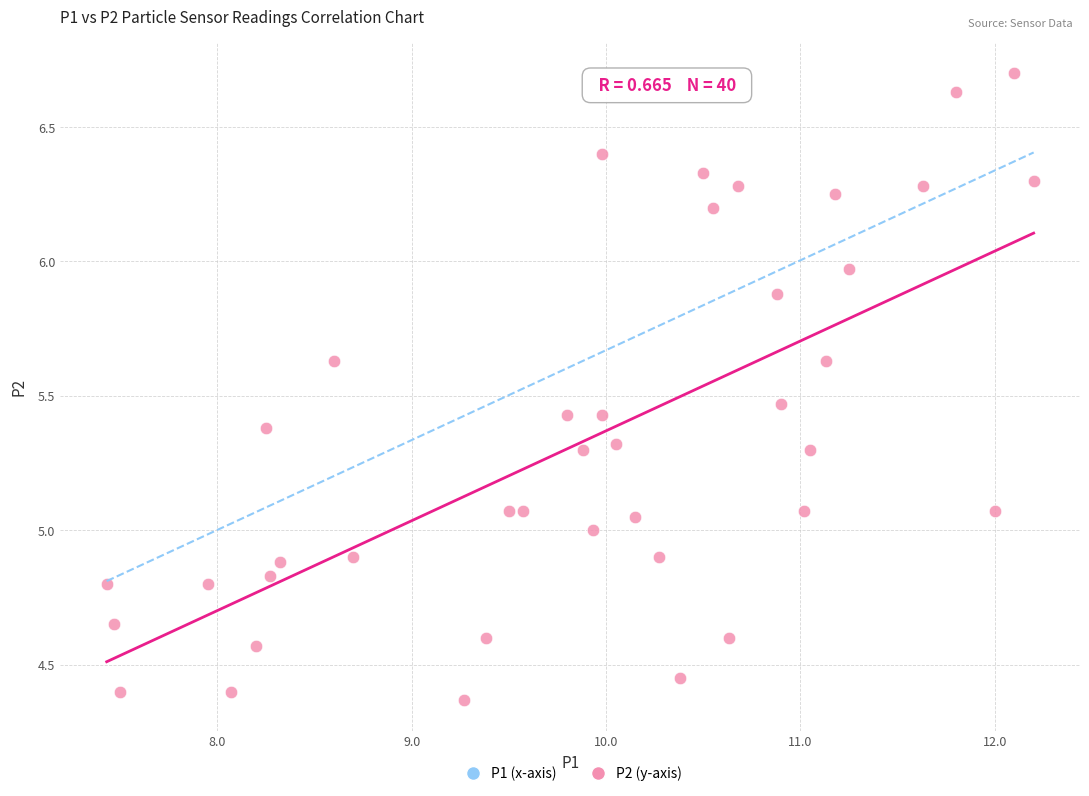

What is the range of Y values (max minus min)?

2.3